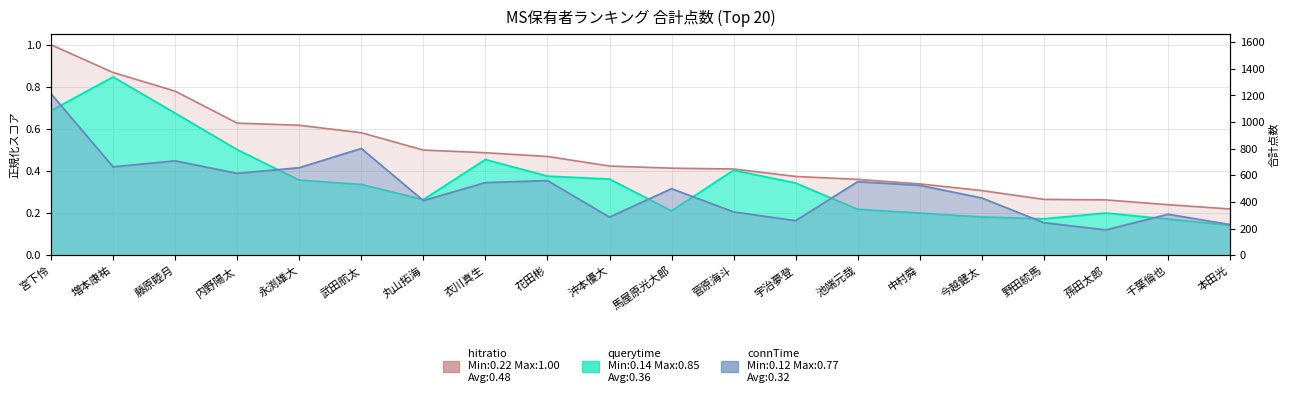

Rank the series by their average value, from highest to lowest.

hitratio, querytime, connTime